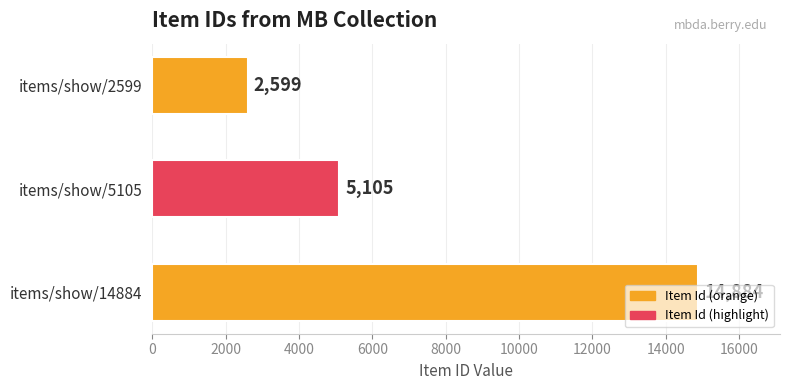

Rank the categories by value from lowest to highest.

items/show/2599, items/show/5105, items/show/14884